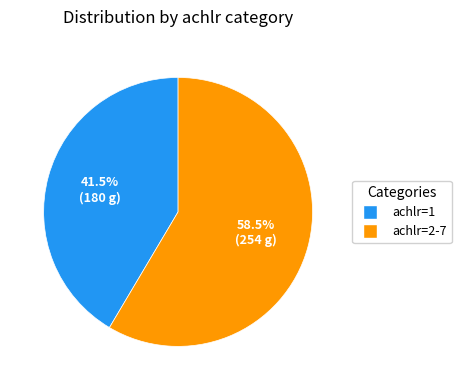

Is there a majority slice in this chart?

Yes